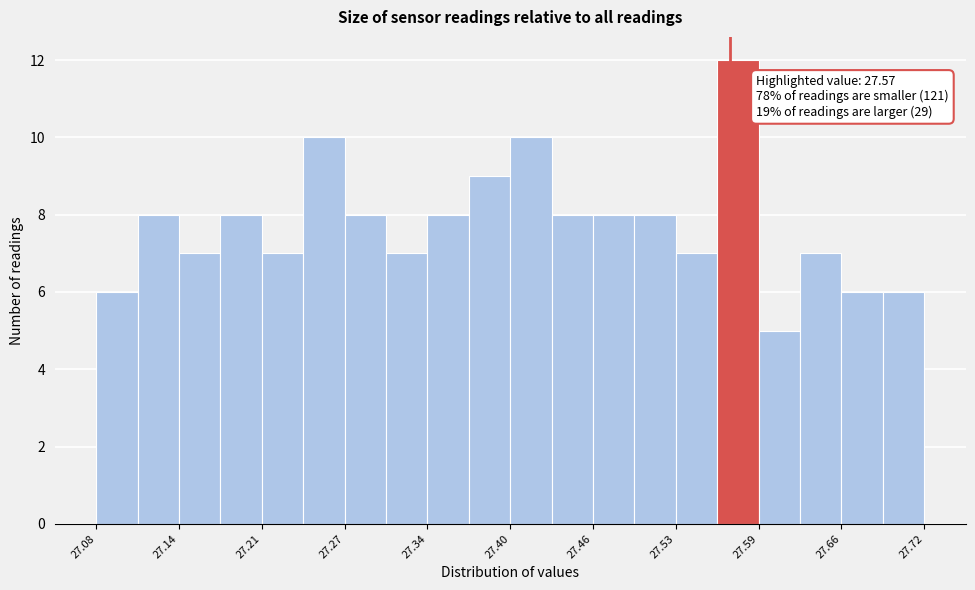

Read against the x-axis, roughly where is the centre of the tallest bar?

27.58